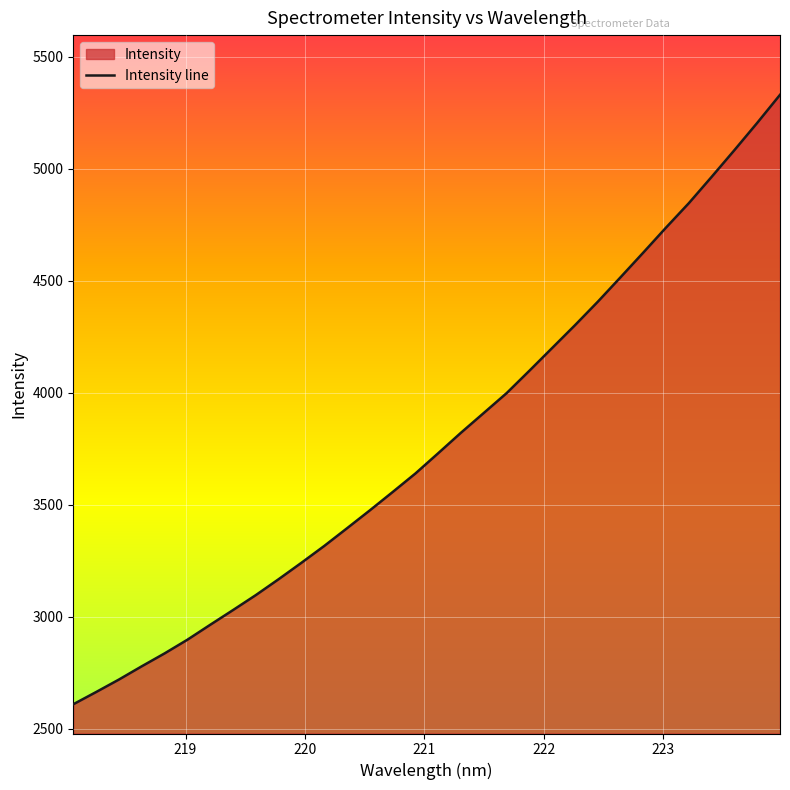

What is the average value?

3786.6